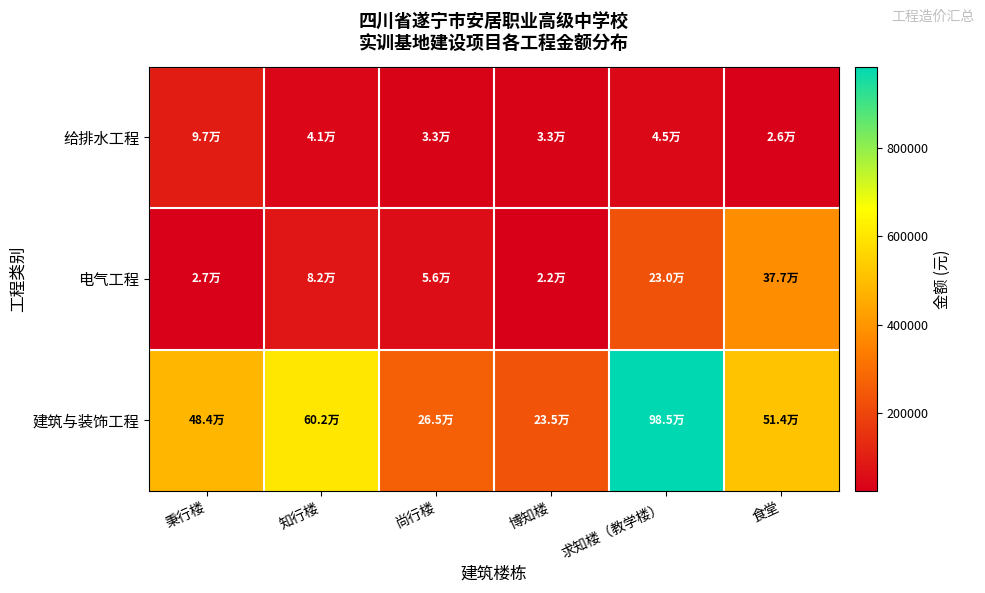

Which series has the largest range (max minus min)?

建筑与装饰工程